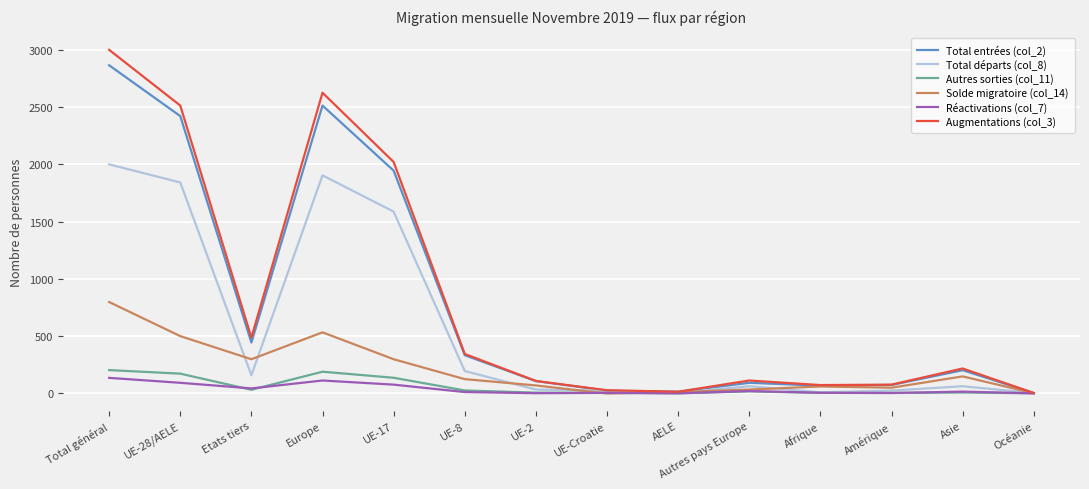

In Autres sorties (col_11), how many points are higher than both neighbors (excluding endpoints)?

3